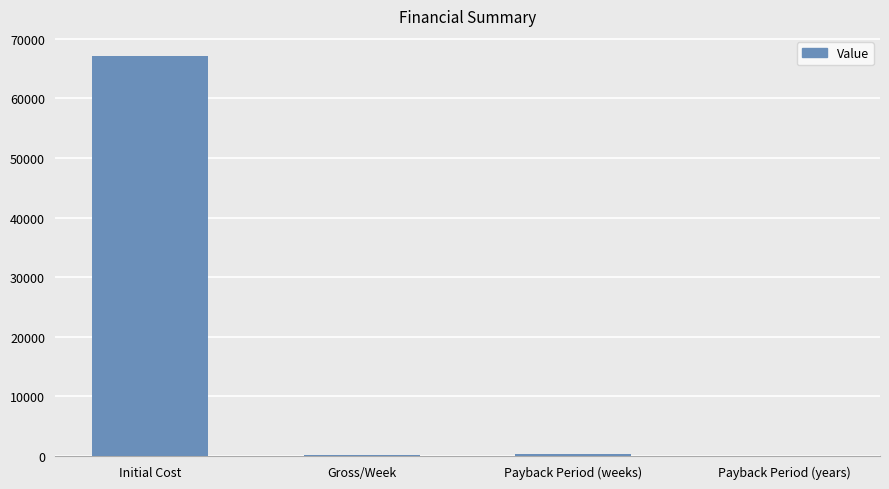

Count the number of categories in the chart.

4